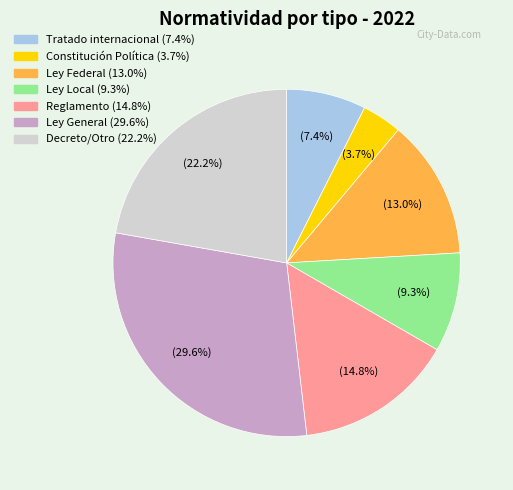

Does any single category account for the majority?

No